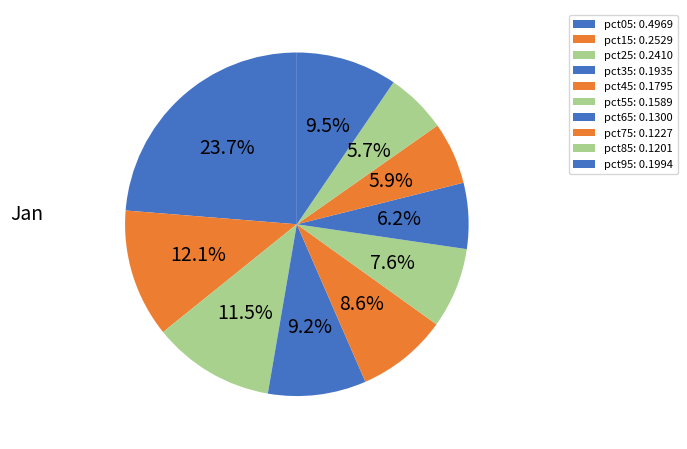

How many segments does this pie chart have?

10